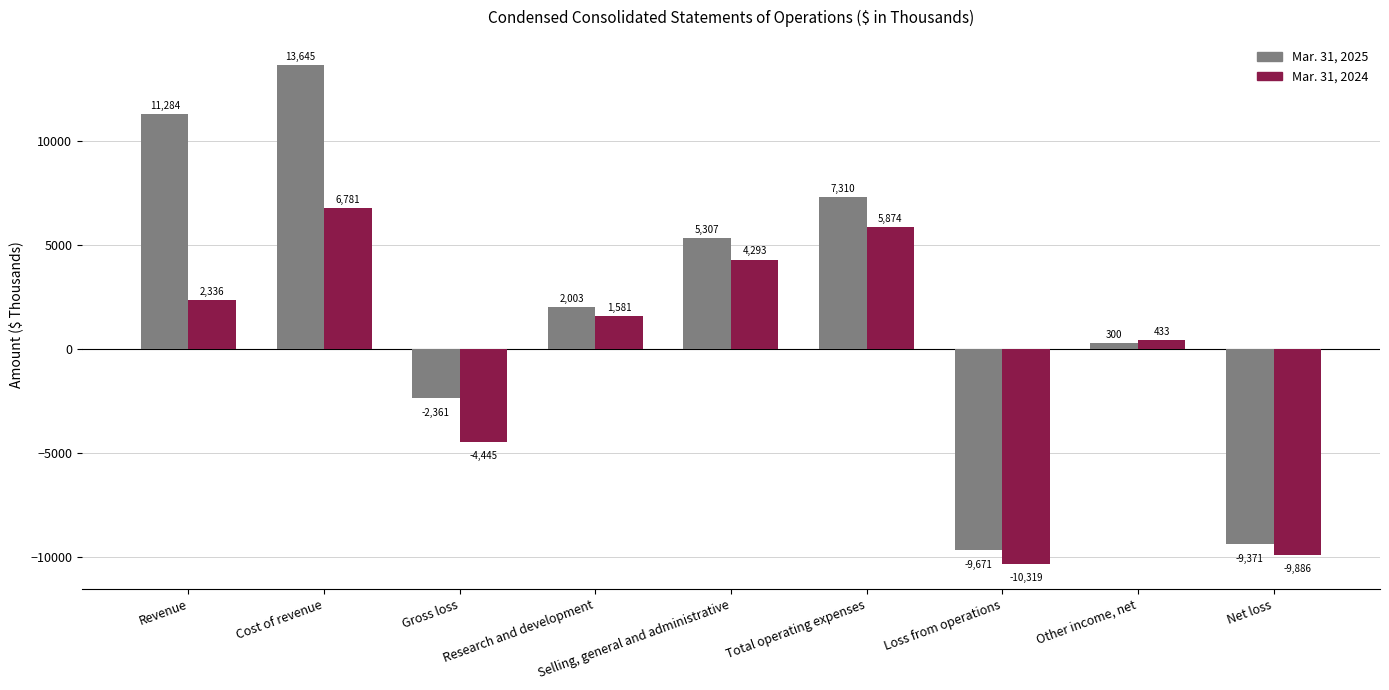

What is the spread (max minus min) of values at Total operating expenses?

1436